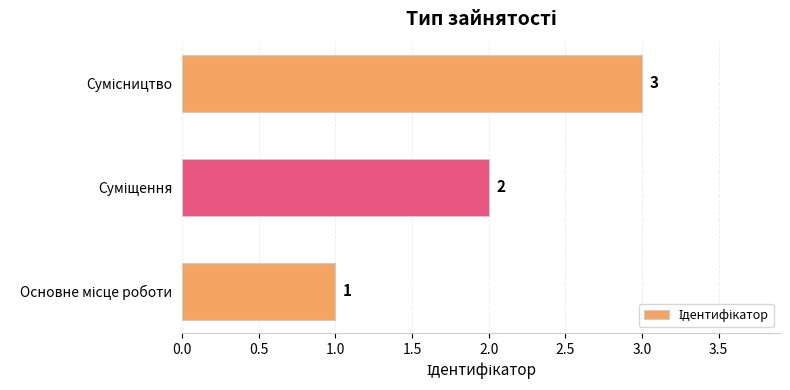

What is the sum of all values?

6